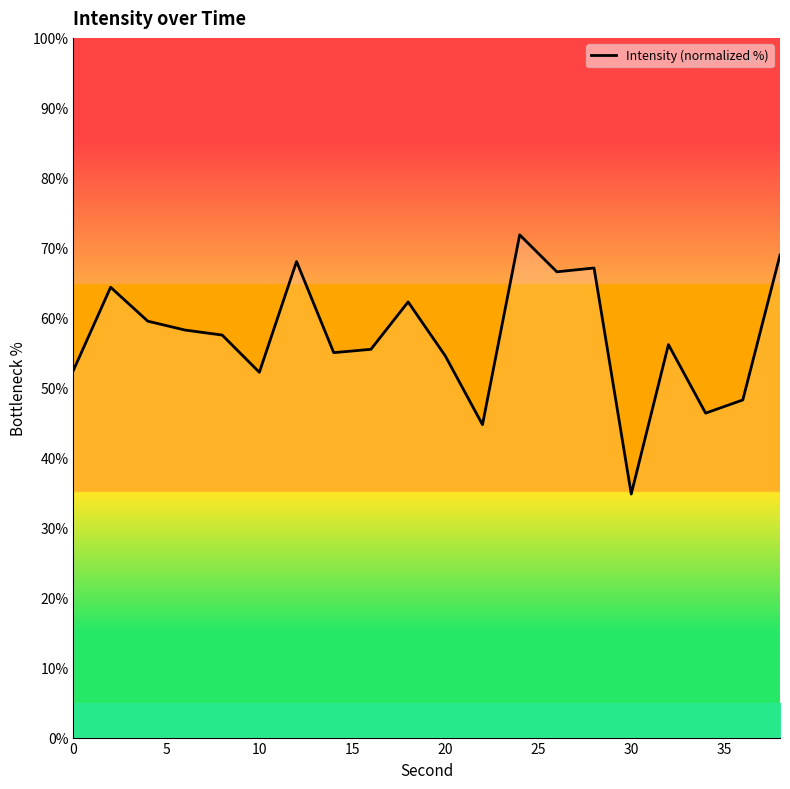

What is the greatest value displayed?

71.8